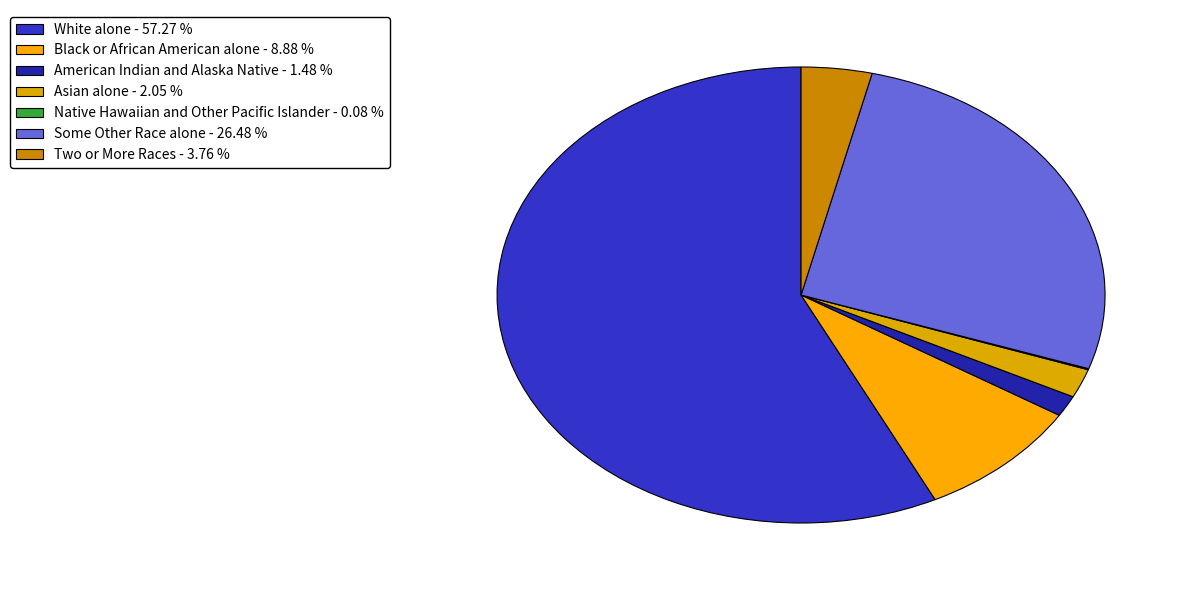

How many slices are in this pie chart?

7